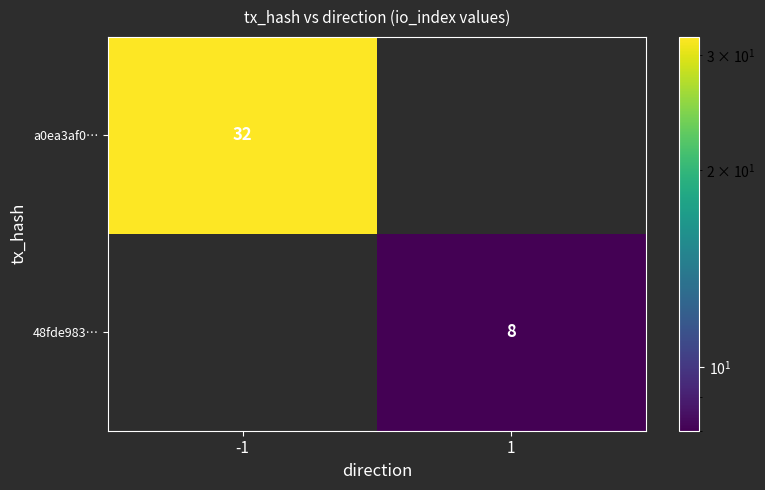

Which label corresponds to the largest value in the chart?

-1